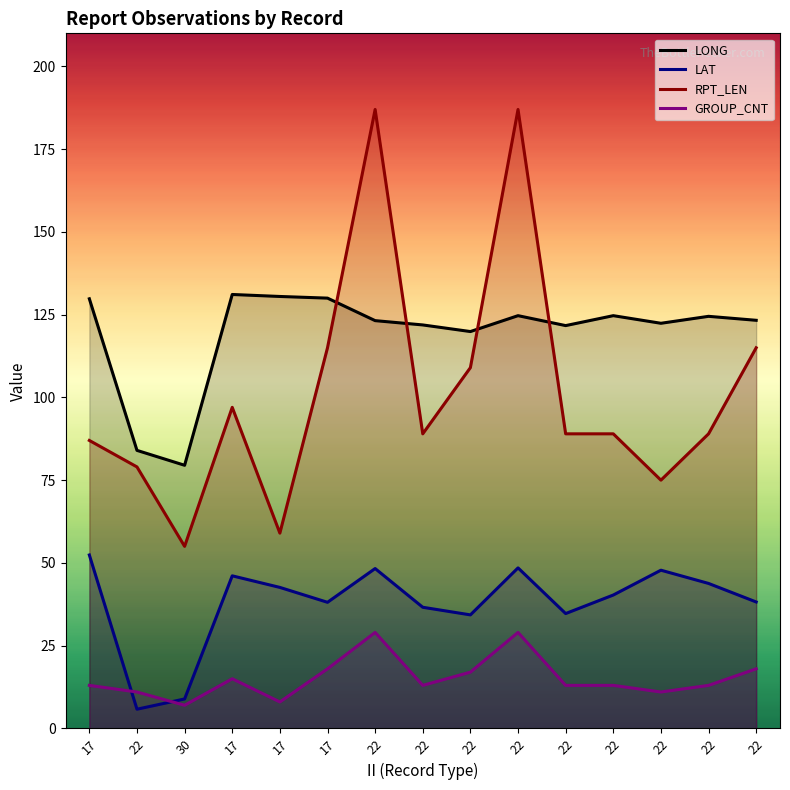

Which has a higher value, 17 or 22?

17